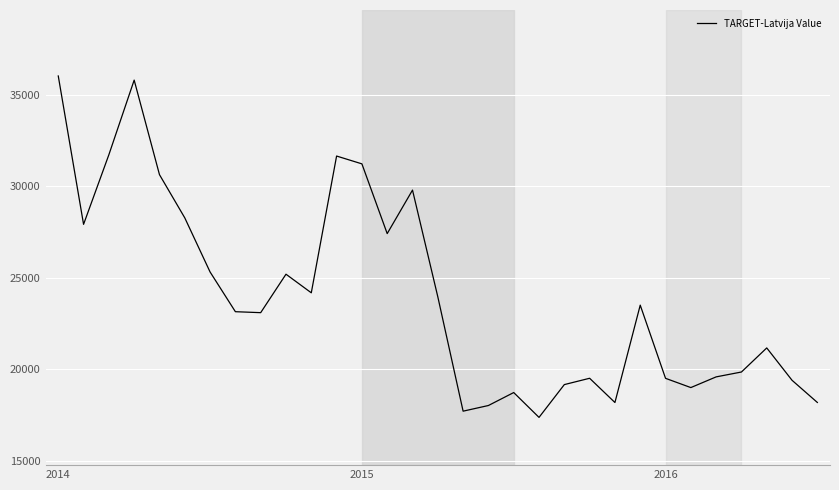

What is the smallest value displayed?

17381.8